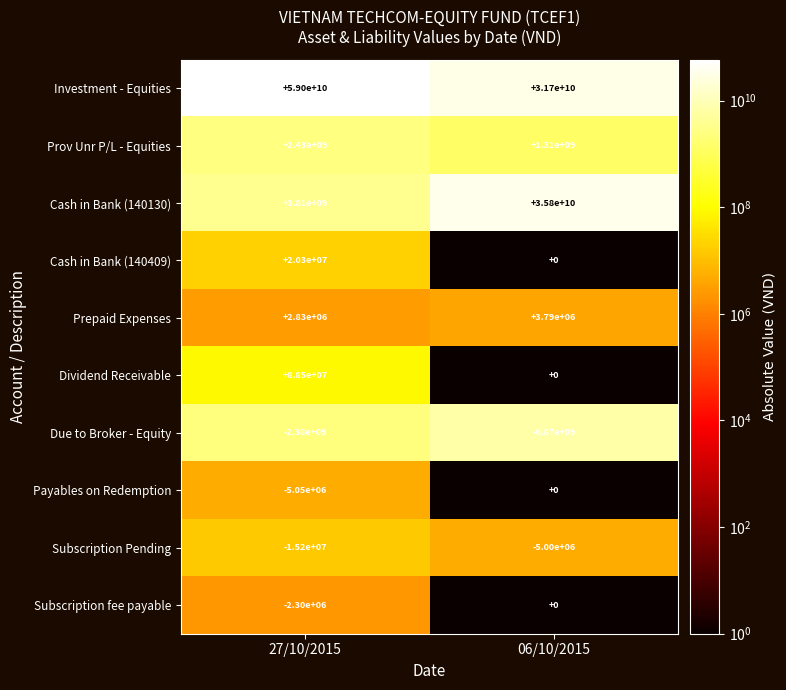

At 27/10/2015, list the series in order from smallest to largest.

Due to Broker - Equity, Subscription Pending, Payables on Redemption, Subscription fee payable, Prepaid Expenses, Cash in Bank (140409), Dividend Receivable, Prov Unr P/L - Equities, Cash in Bank (140130), Investment - Equities